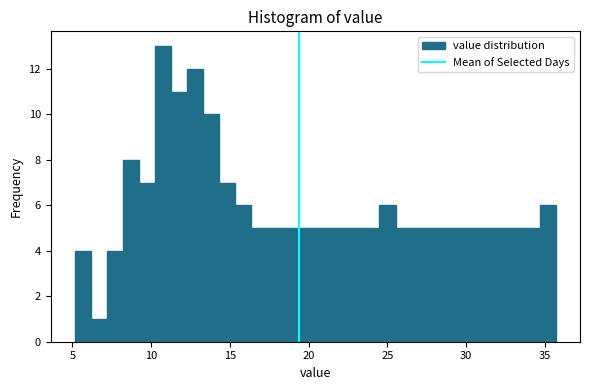

Around what value on the x-axis is the tallest bar? Give the approximate position of its centre, as read against the axis.

11.0